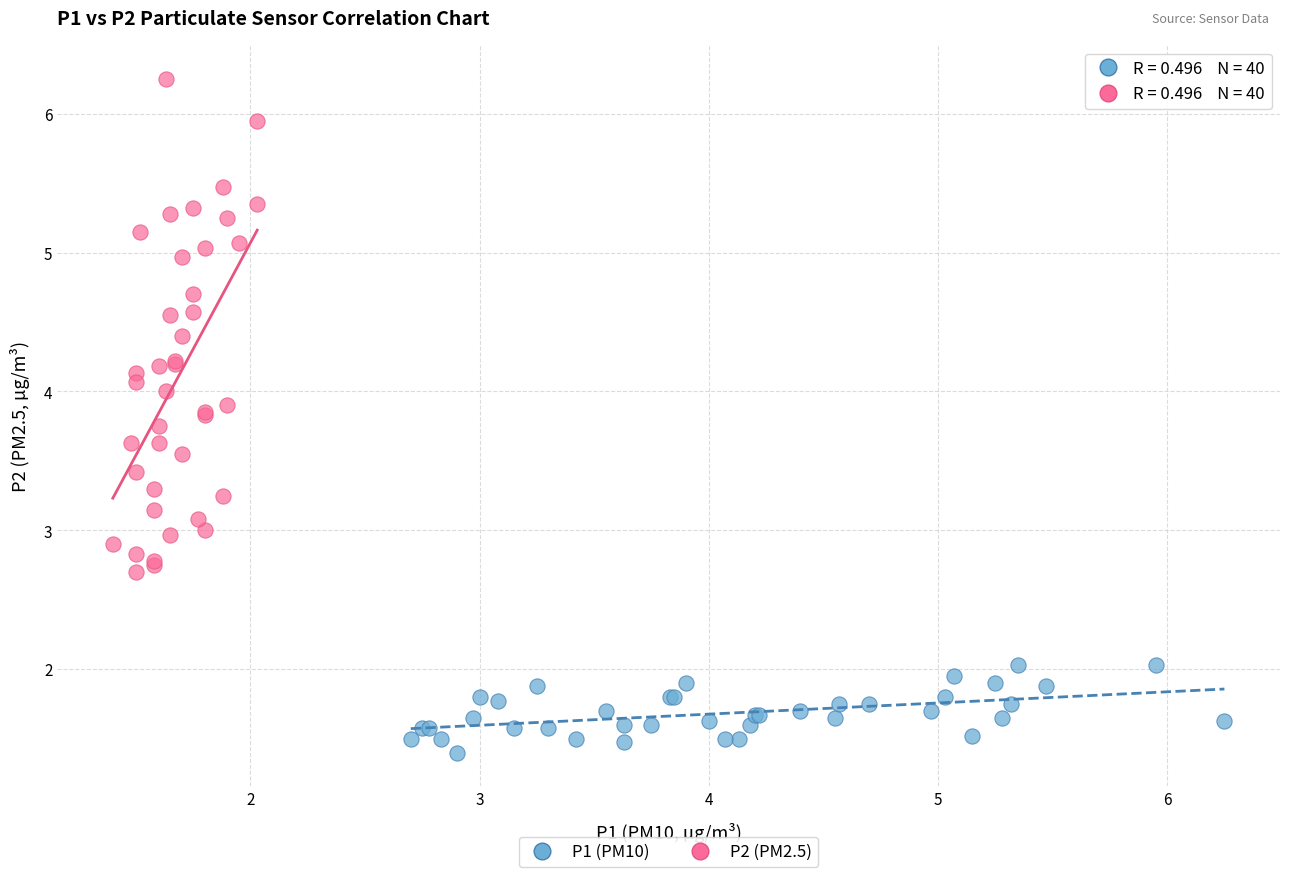

Which series contains the highest Y value?

P2 (PM2.5)